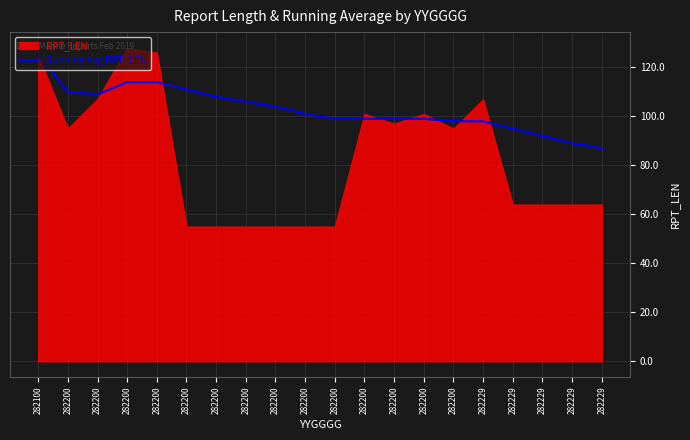

What is the change in value from 282200 to 282229?

-10